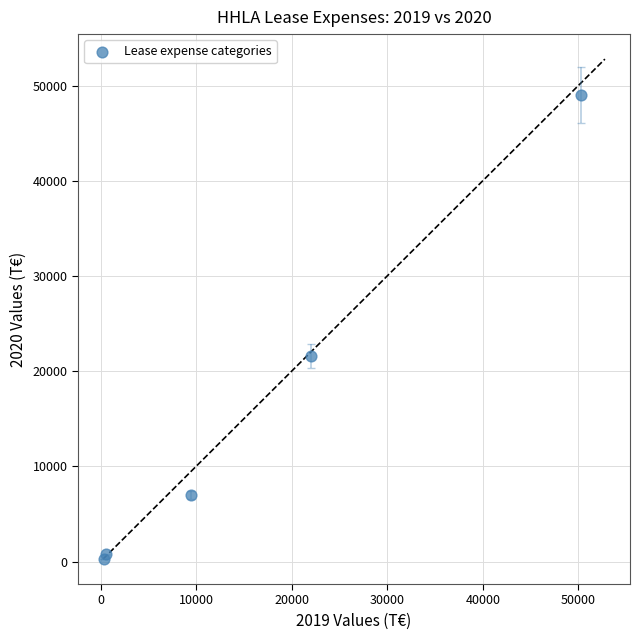

What Y value in the scatter plot is closest to 24668?

21581